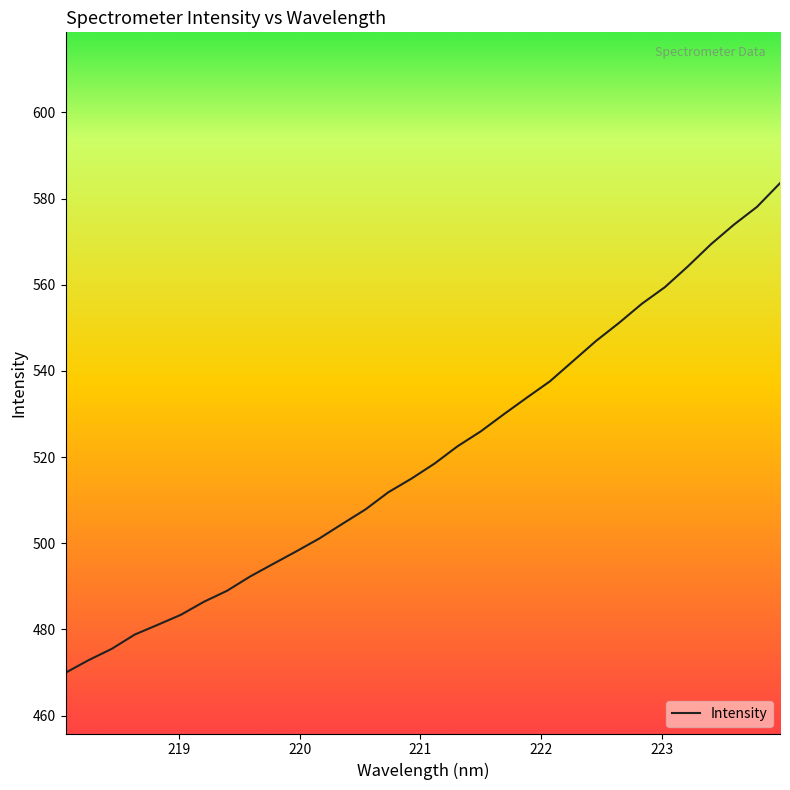

What is the sum of all values?

16655.2